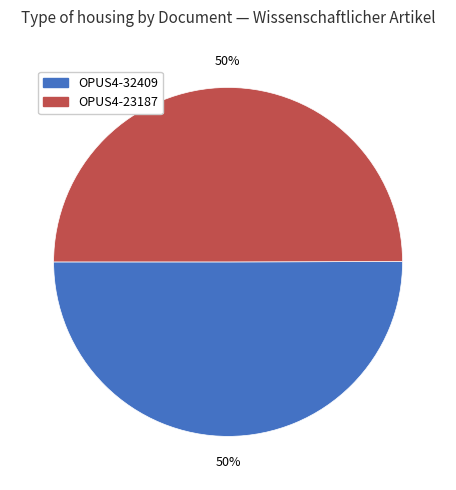

To the nearest percent, what is the average slice percentage?

50%